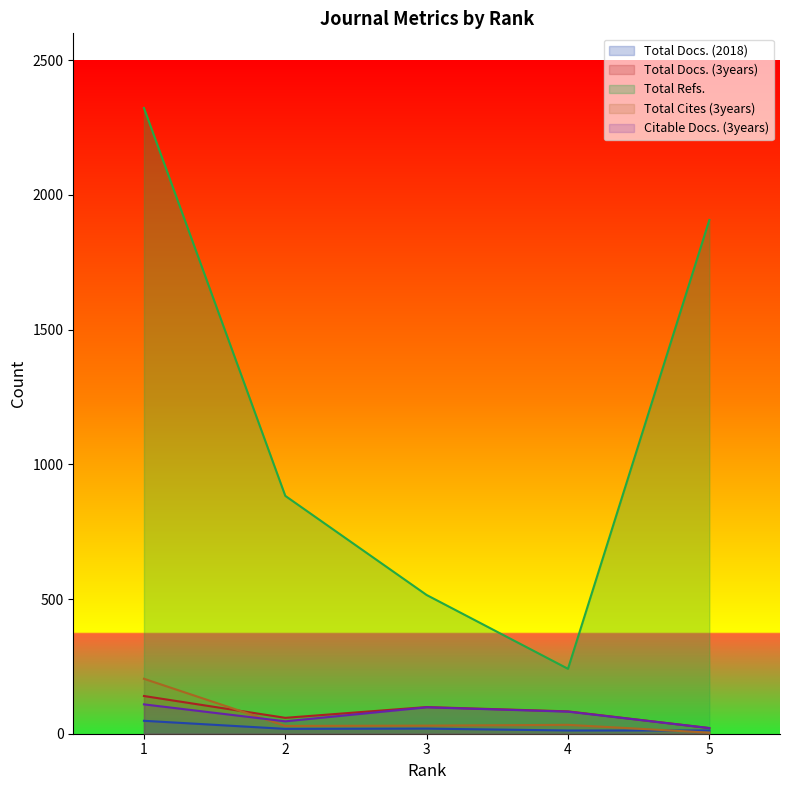

What are all the series names shown in the legend?

Total Docs. (2018), Total Docs. (3years), Total Refs., Total Cites (3years), Citable Docs. (3years)